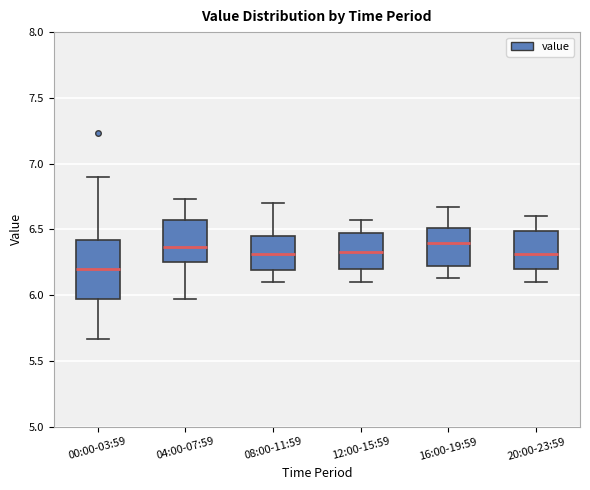

Which box is the tallest, from its lower edge to its upper edge?

00:00-03:59